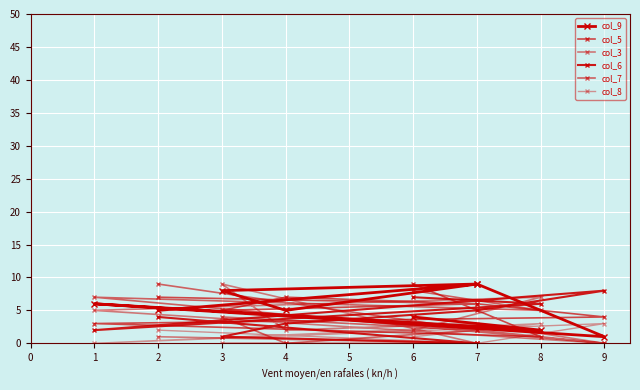

Count the col_3 values in the range 1 to 5.

5